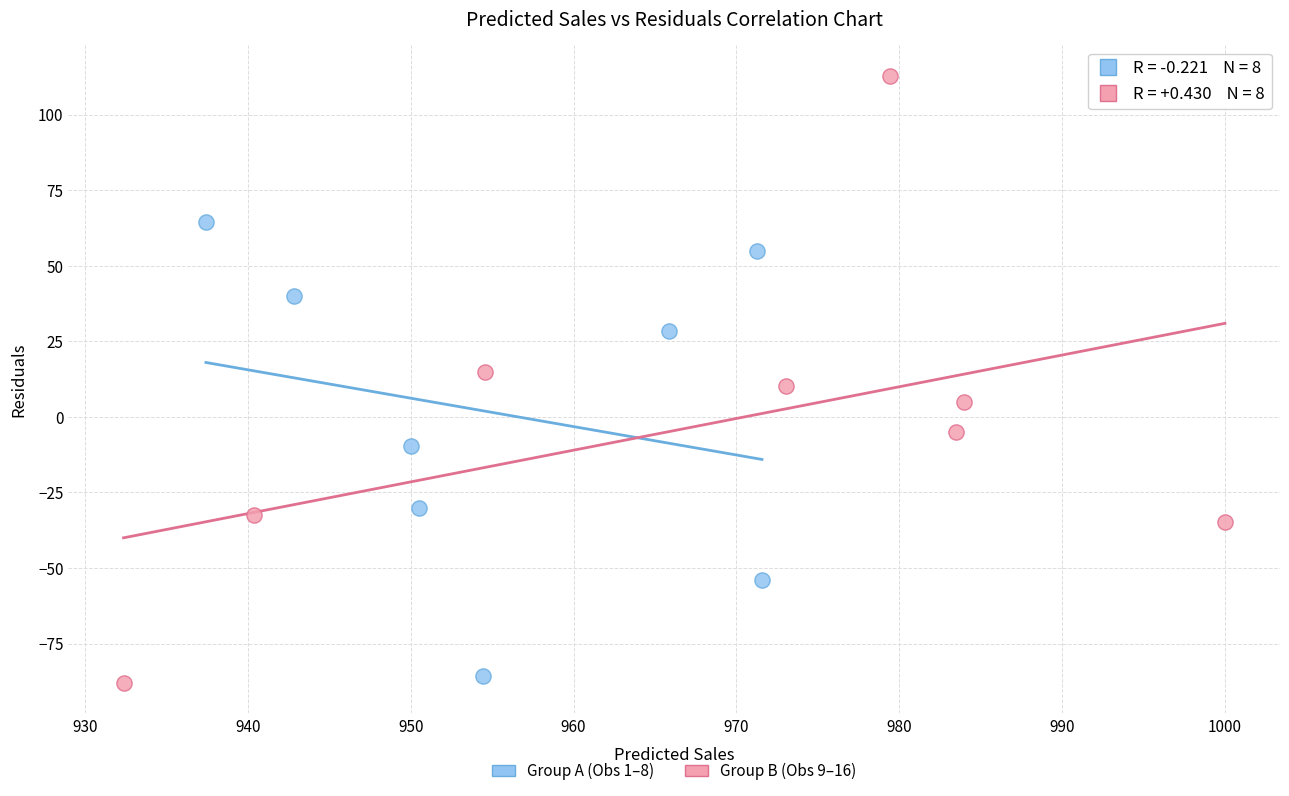

Which series has the largest Y range (max minus min)?

Group B (Obs 9–16)